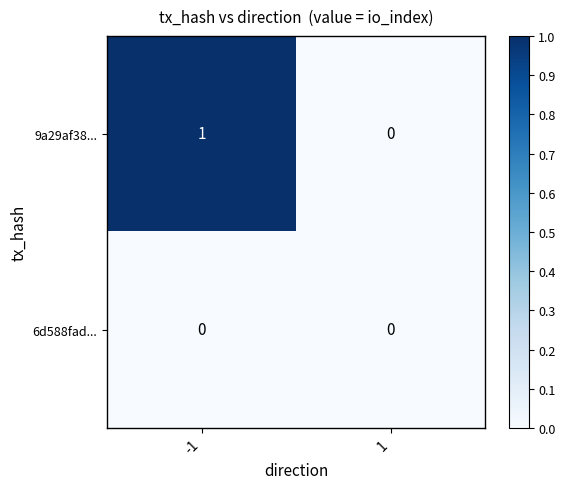

Reading left to right, what are all the values shown in this chart?

9a29af38...: -1=1	1=0
6d588fad...: -1=0	1=0